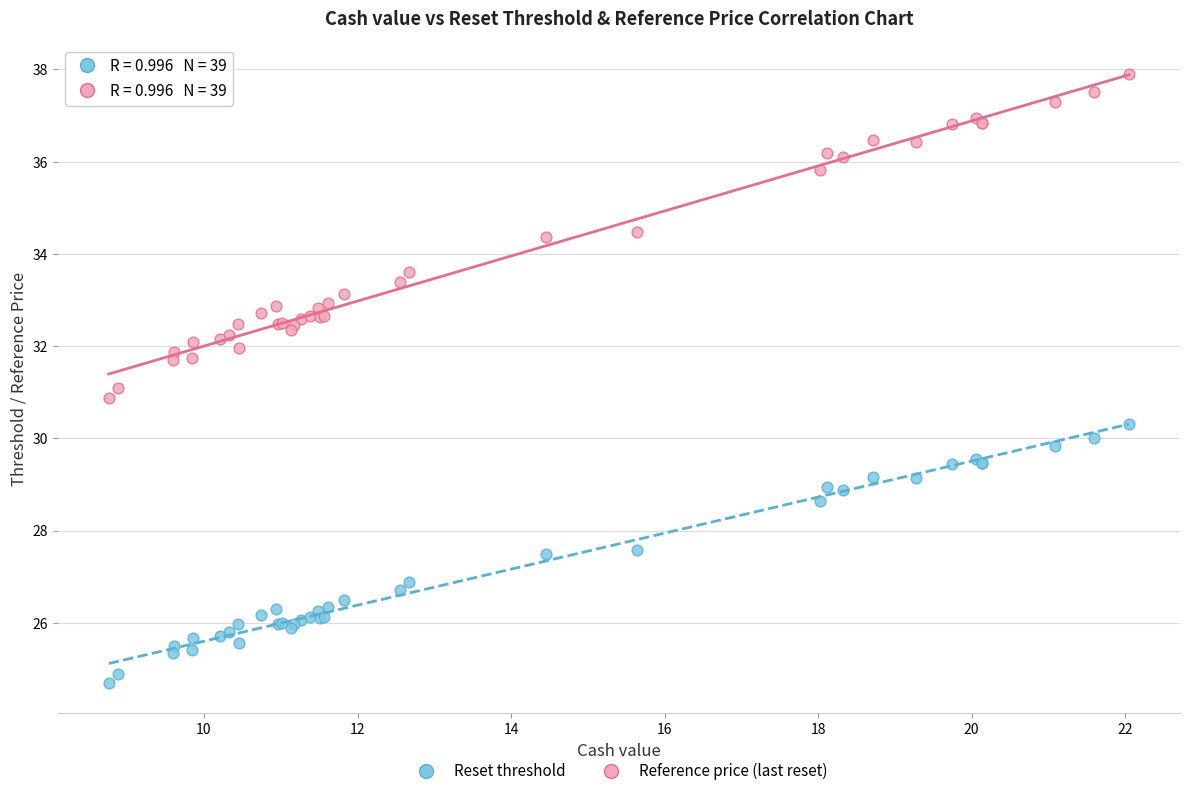

Which series reaches the maximum Y coordinate?

Reference price (last reset)